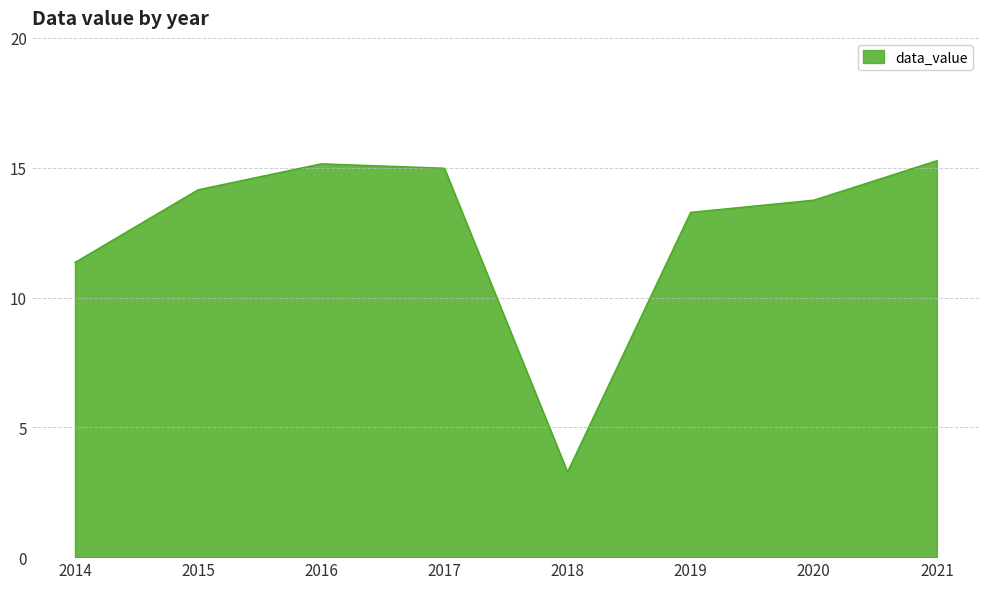

How many distinct data groups are displayed?

1